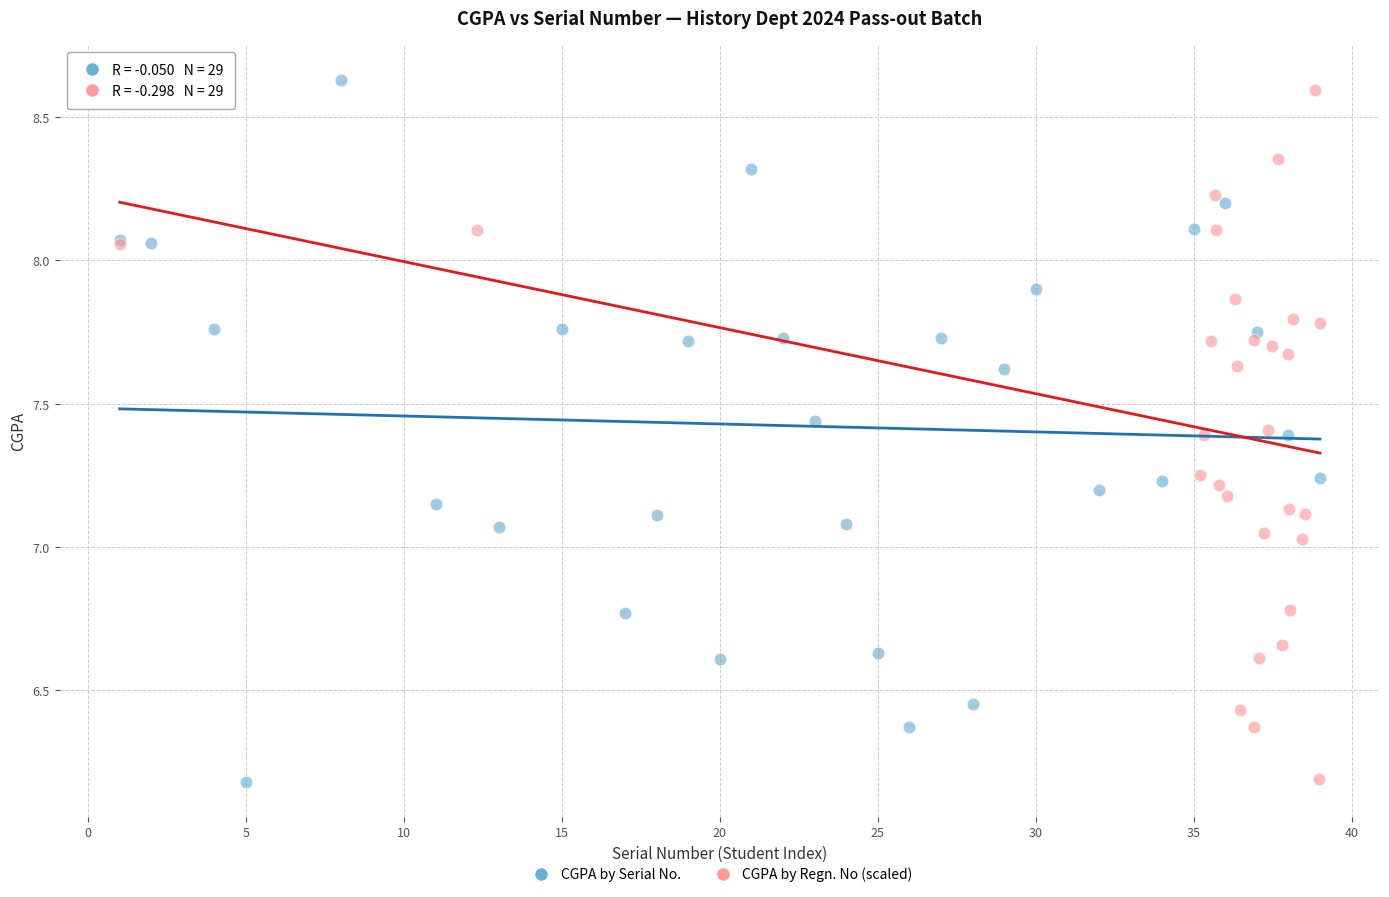

Which series has the largest Y range (max minus min)?

CGPA by Serial No.